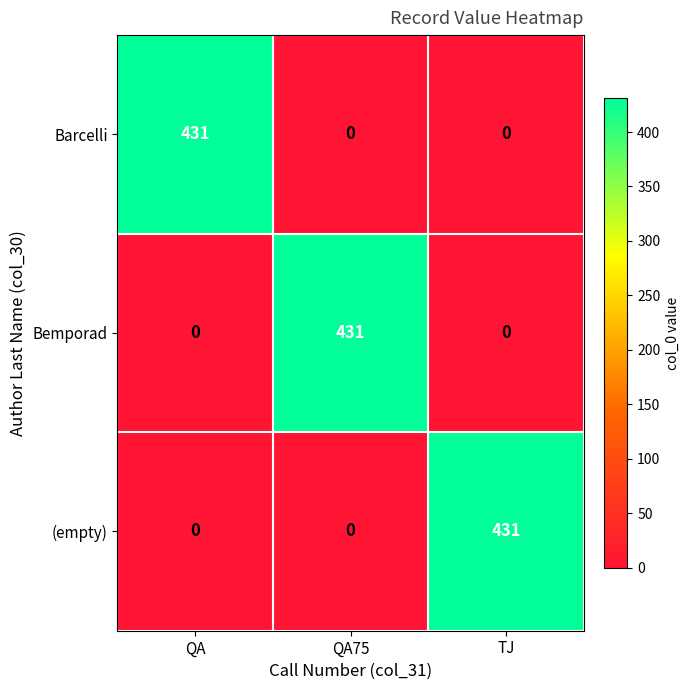

True or false: Barcelli has a value of -159 at QA75.

False